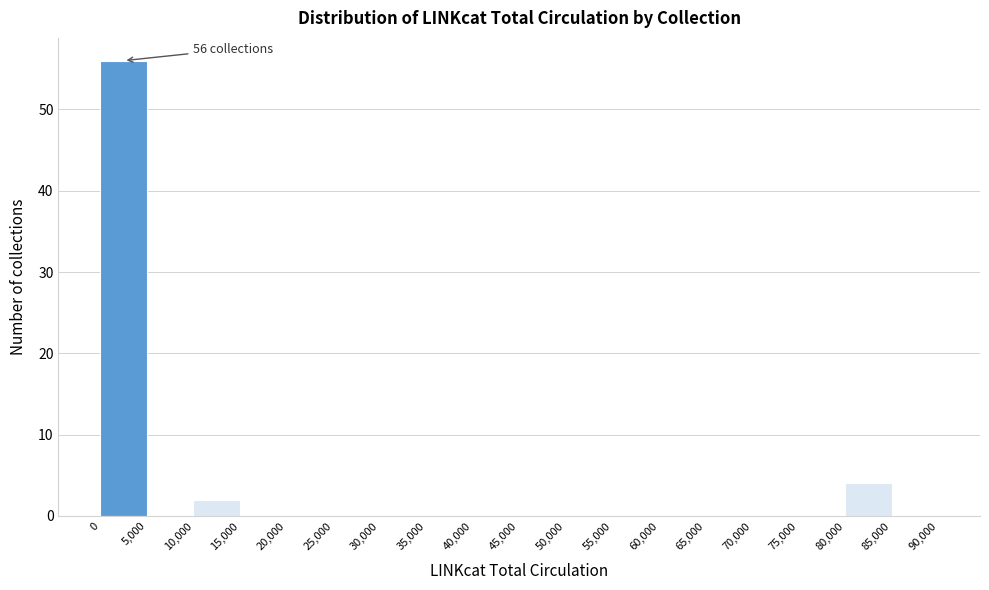

Which range on the x-axis has the tallest bar?

0 to 5,000